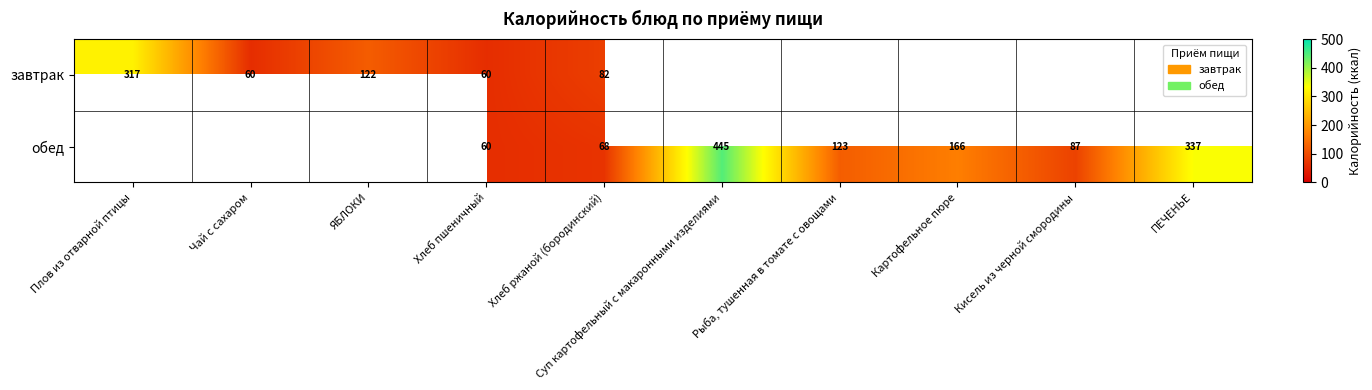

What is the difference between the обед values at Картофельное пюре and Хлеб ржаной (бородинский)?

98